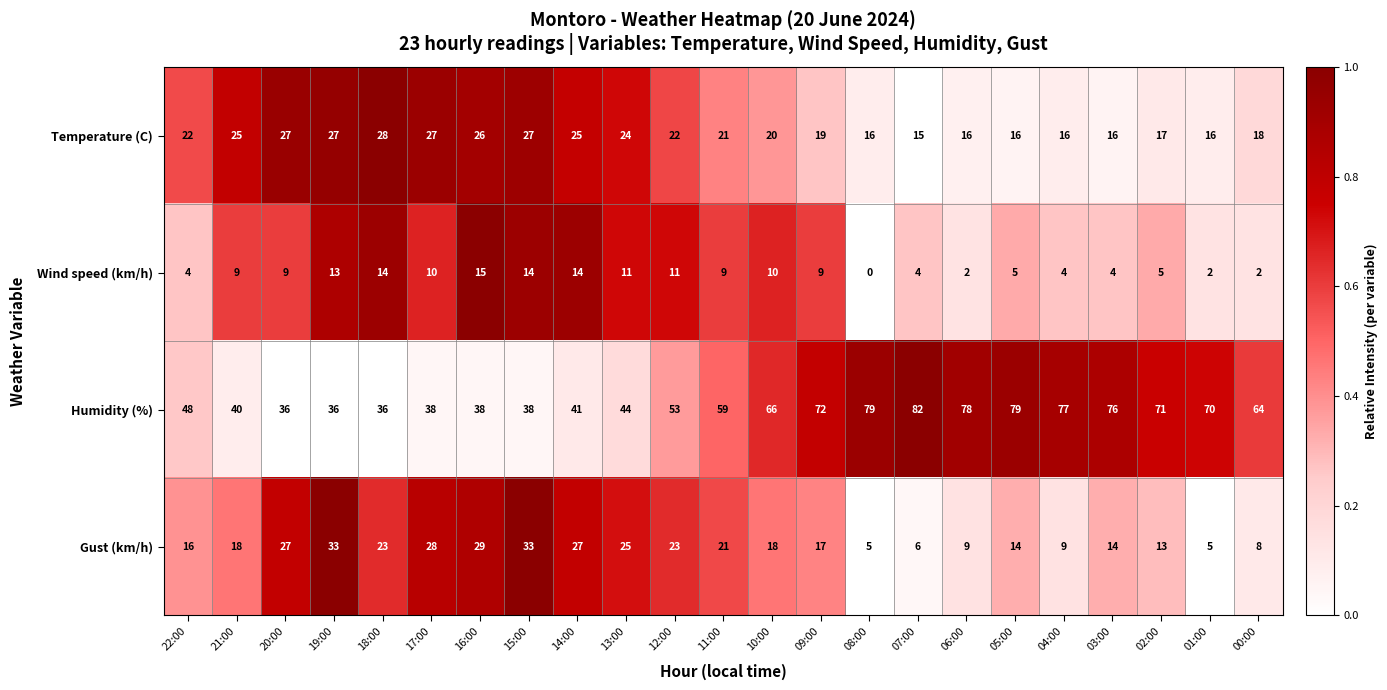

How many series are shown in this chart?

4